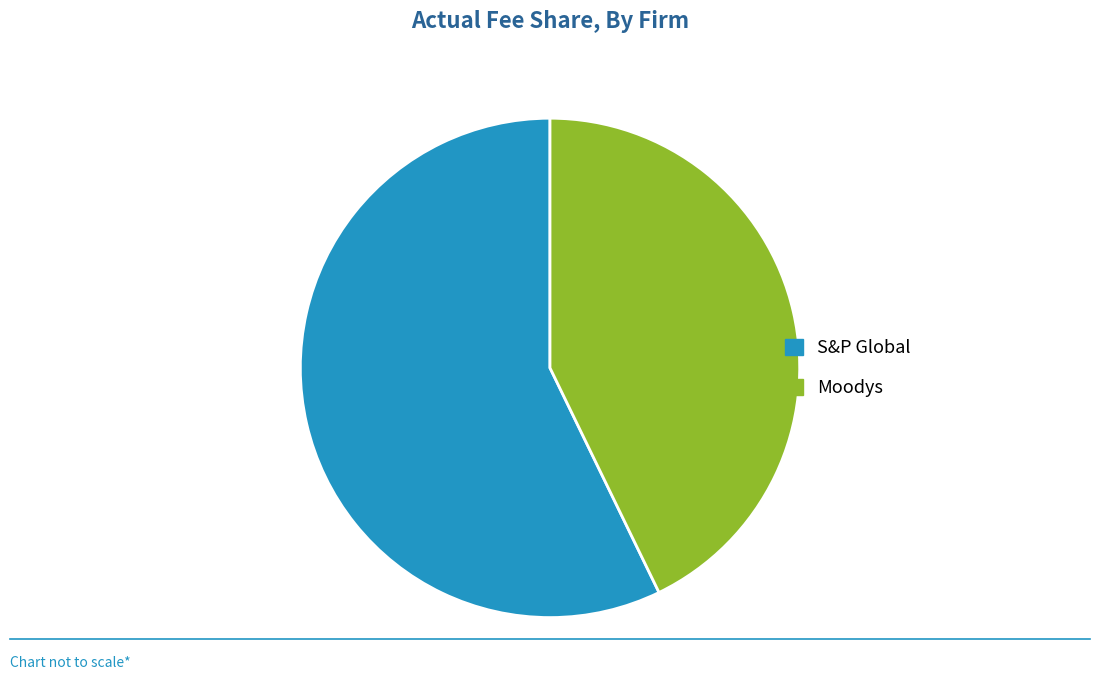

How many slices are in this pie chart?

2